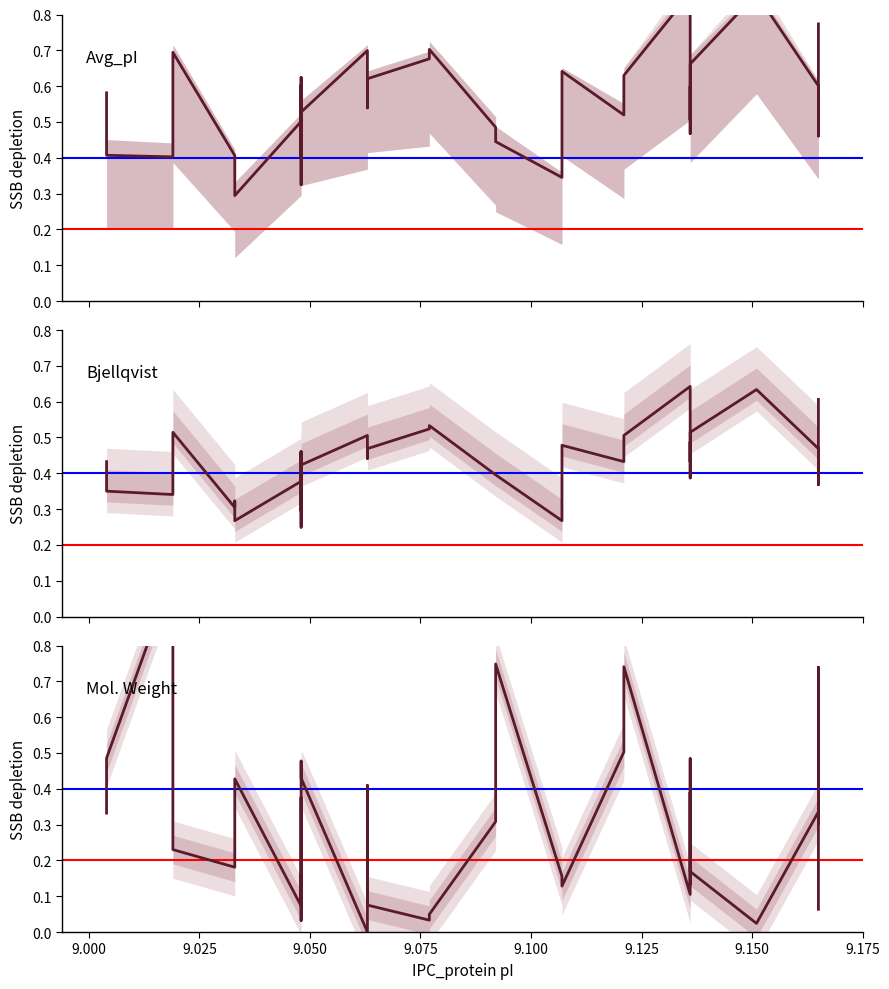

True or false: Mol. Weight has a value of 0.3 at 10.

False